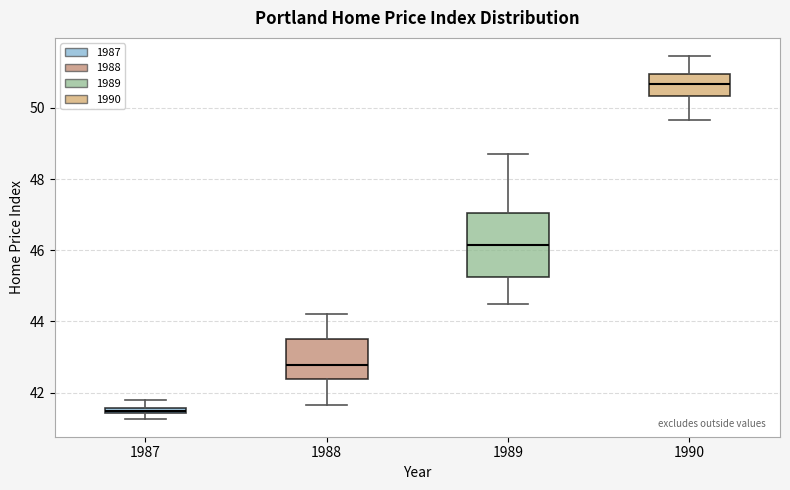

Which box is the tallest, from its lower edge to its upper edge?

1989